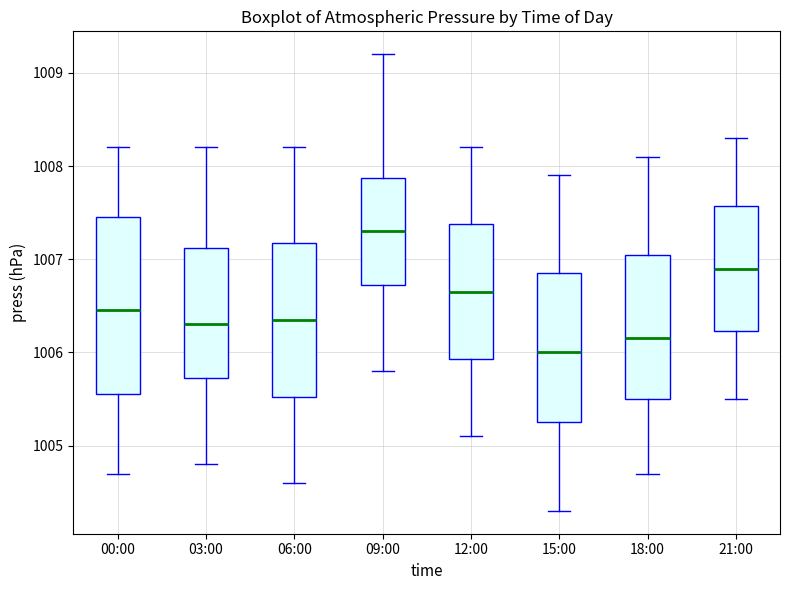

Which box's median line is the lowest?

15:00